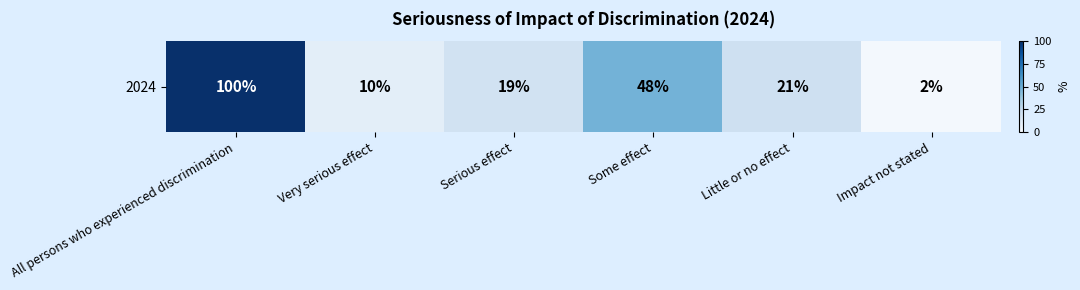

List the labels in order of value, largest first.

All persons who experienced discrimination, Some effect, Little or no effect, Serious effect, Very serious effect, Impact not stated